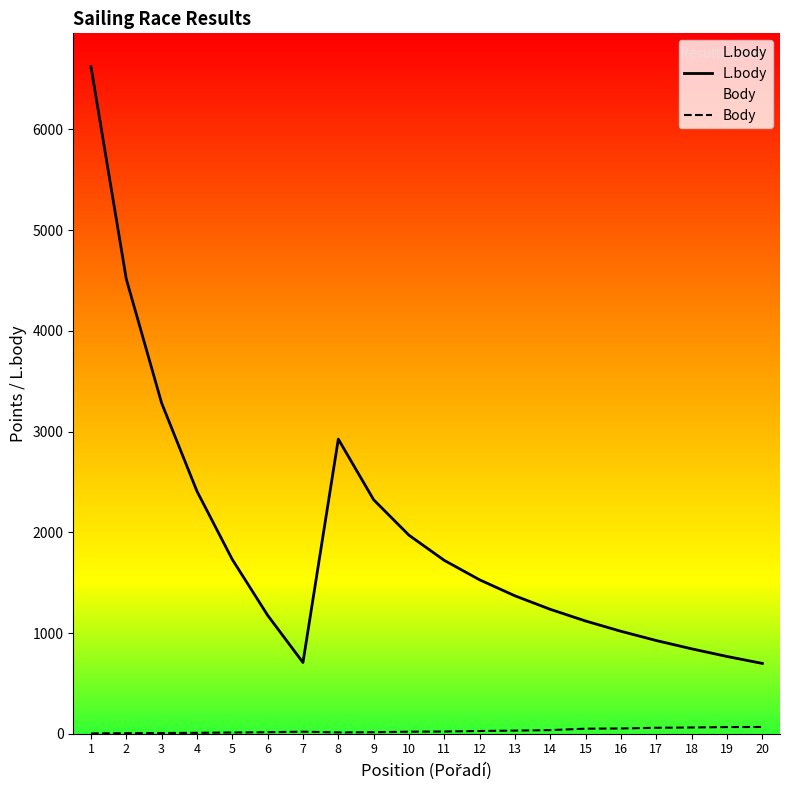

Reading right to left, extract all data points from this chart.

L.body: 698	767	843	925	1017	1119	1235	1369	1528	1721	1971	2323	2925	707	1176	1730	2408	3283	4515	6623
Body: 67	66	62	59	52	50	36	31	27	22	20	15	13	20	15	12	9	7	6	3